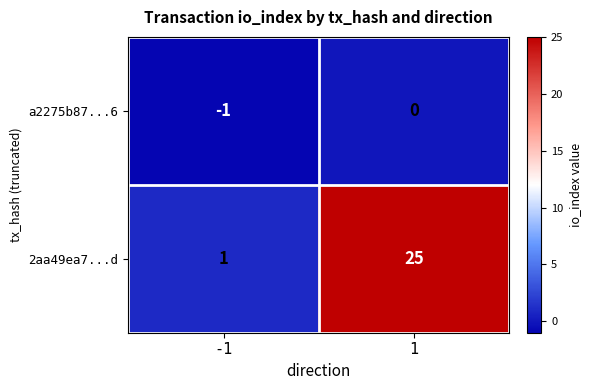

The 2aa49ea7...d series shows 35 at 1. True or false?

False